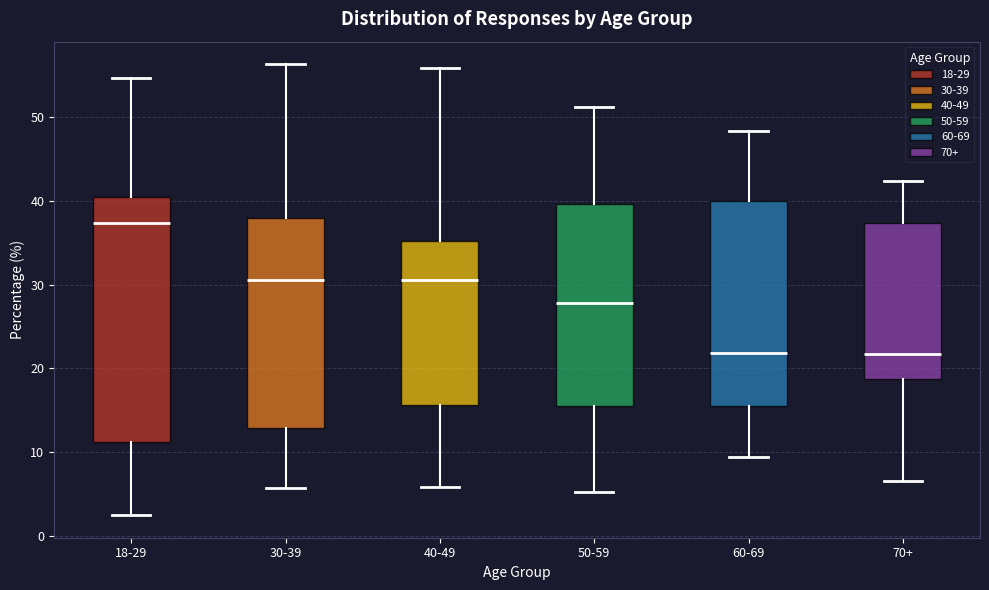

Where does the lower whisker of the box for 30-39 end on the y-axis? The values are not printed on the chart, so give them approximately, as read against the axis.

6